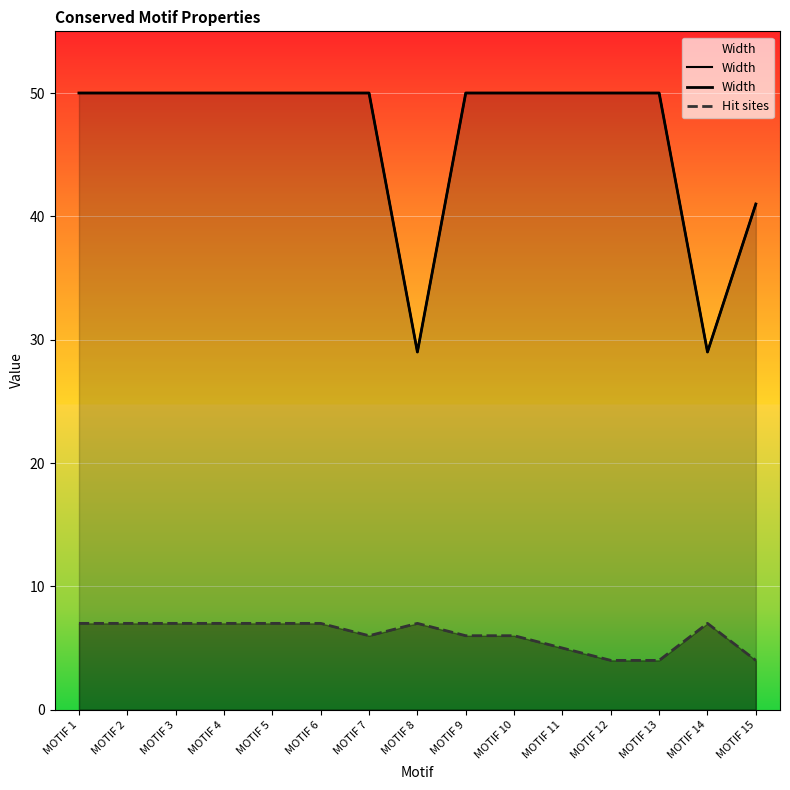

What are all the series names shown in the legend?

Width, Hit sites